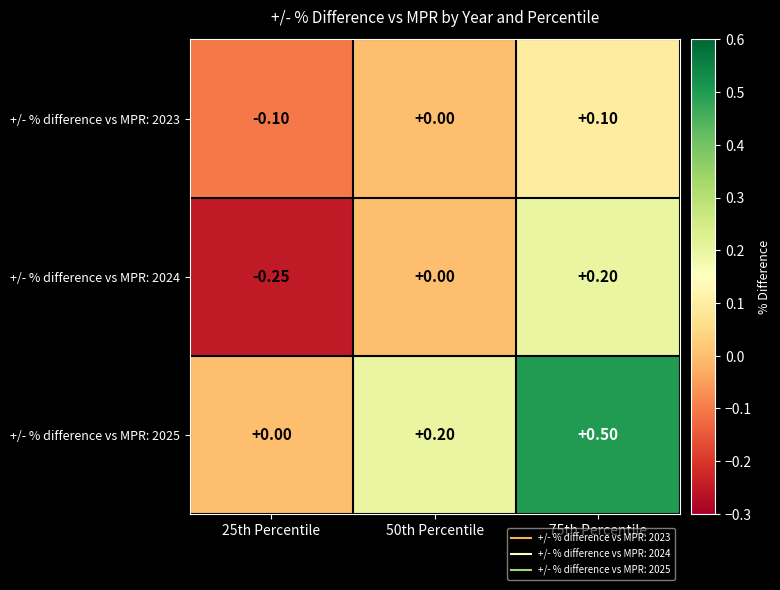

Is the value of +/- % difference vs MPR: 2023 at 75th Percentile greater than the value of +/- % difference vs MPR: 2025 at 50th Percentile?

No